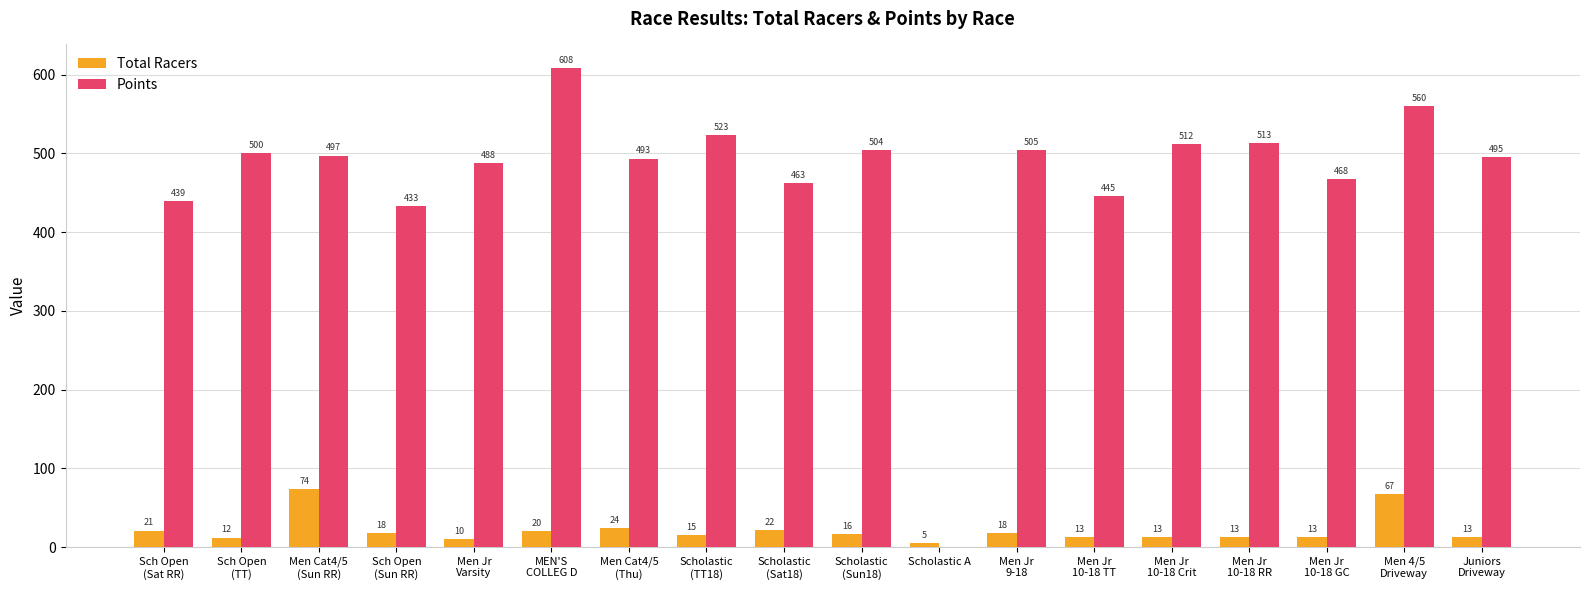

What is the greatest value displayed?

608.0